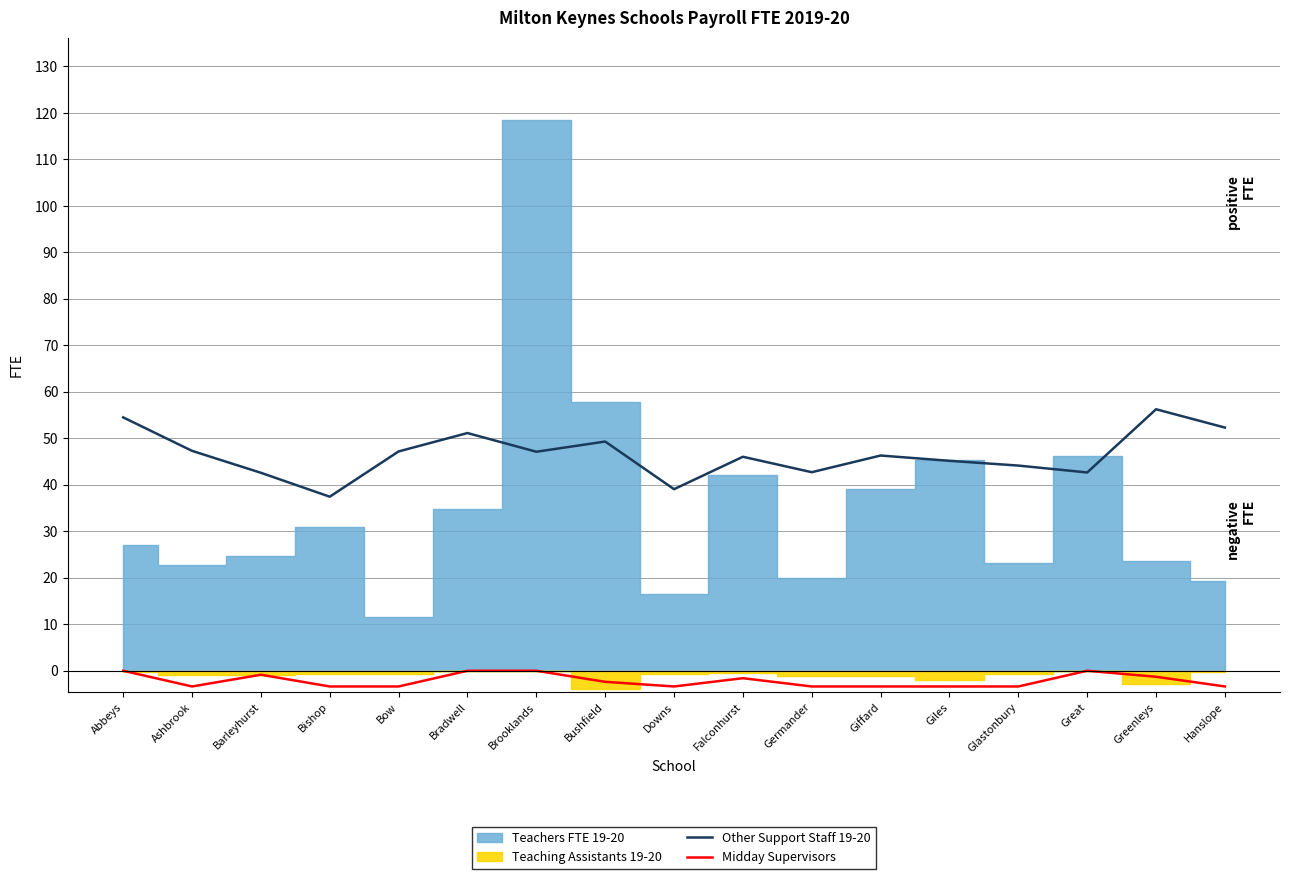

What is the label of the 10th point from the left?

Falconhurst